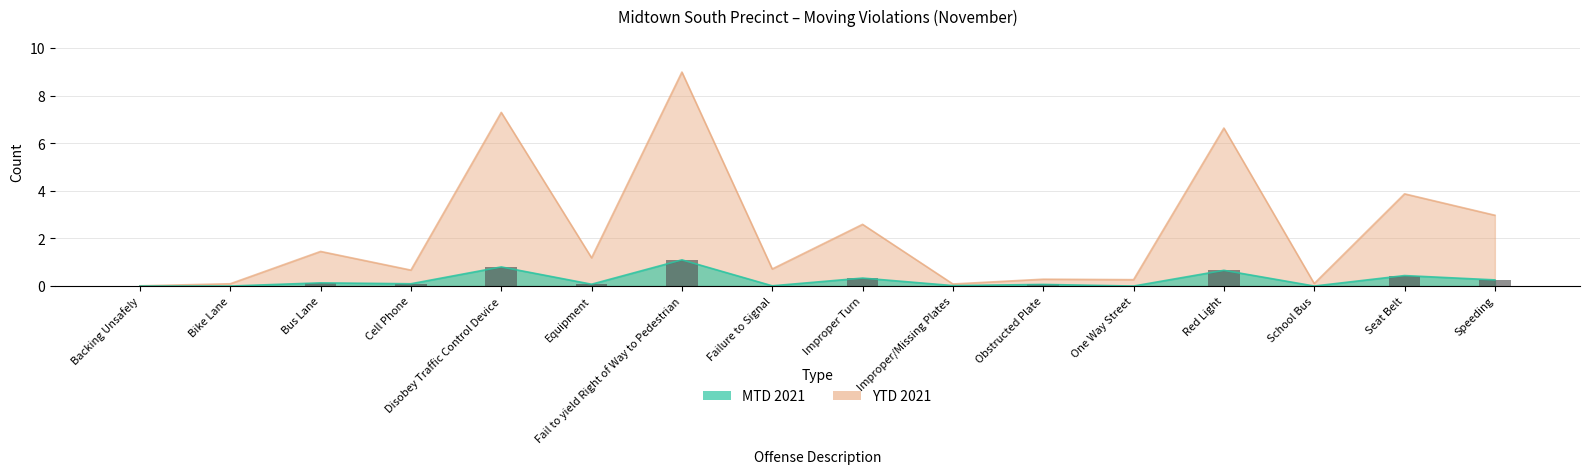

Rank the series by their maximum value, from highest to lowest.

YTD 2021, MTD 2021